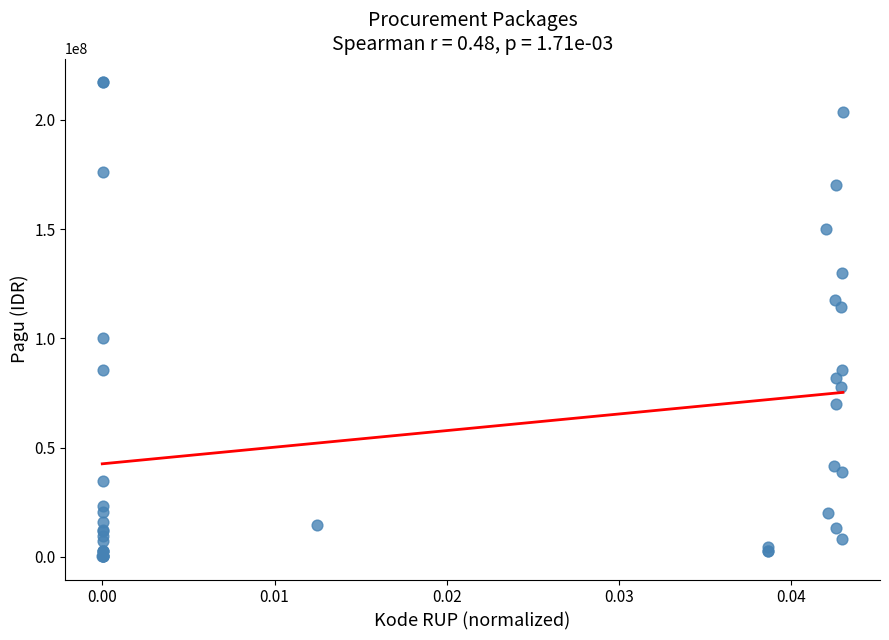

What Y value in the scatter plot is closest to 108830000?

114296000